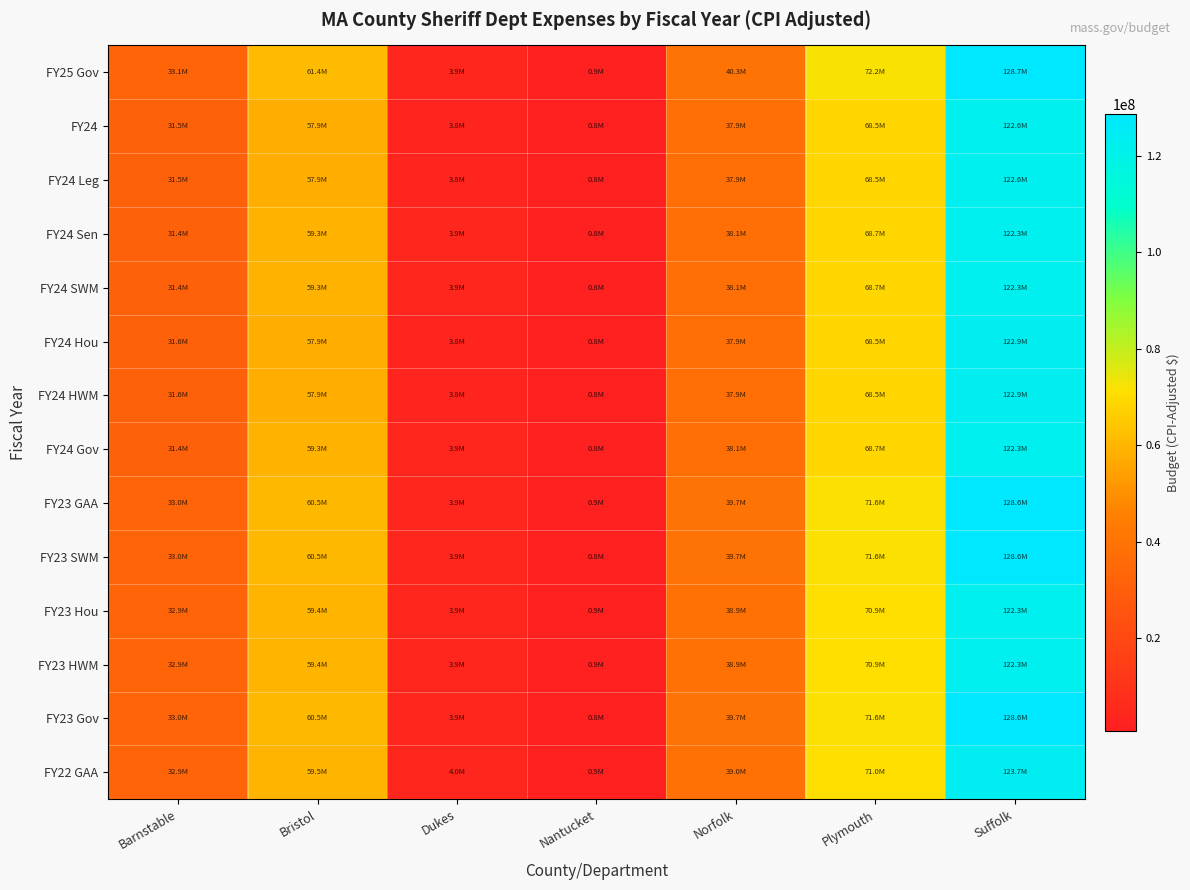

What is the total value across all series at Norfolk?

542171362